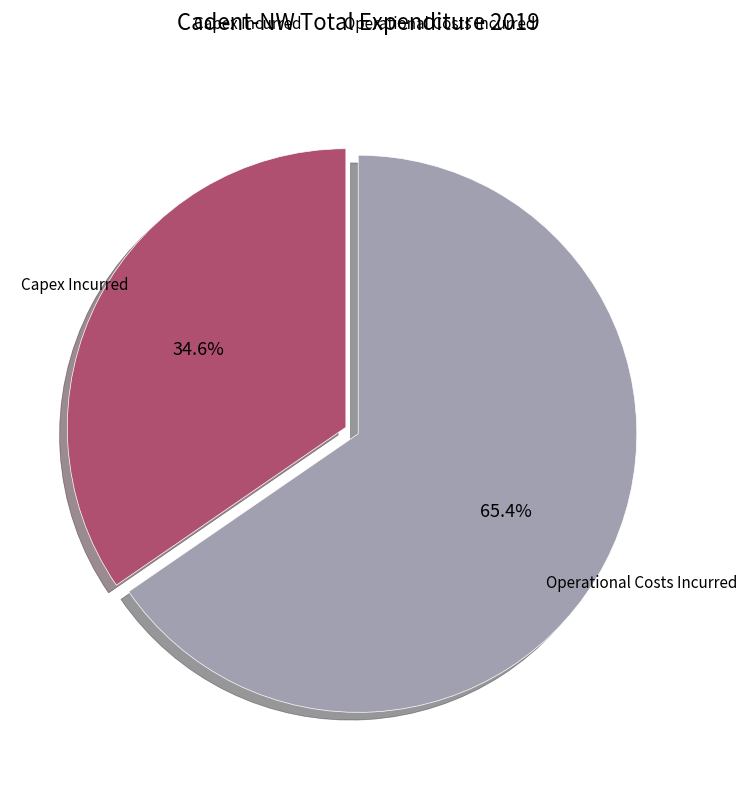

Rank the categories by value from lowest to highest.

Capex Incurred, Operational Costs Incurred